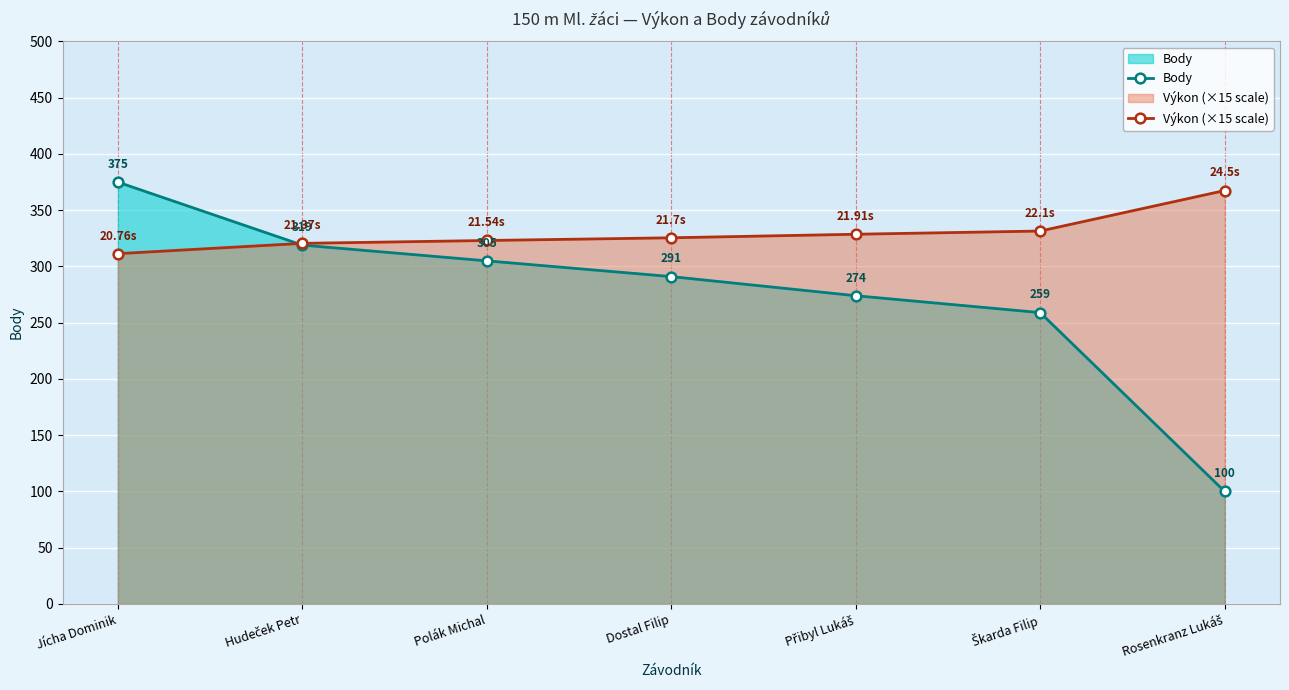

The Výkon (×15 scale) series shows 531.3 at Polák Michal. True or false?

False